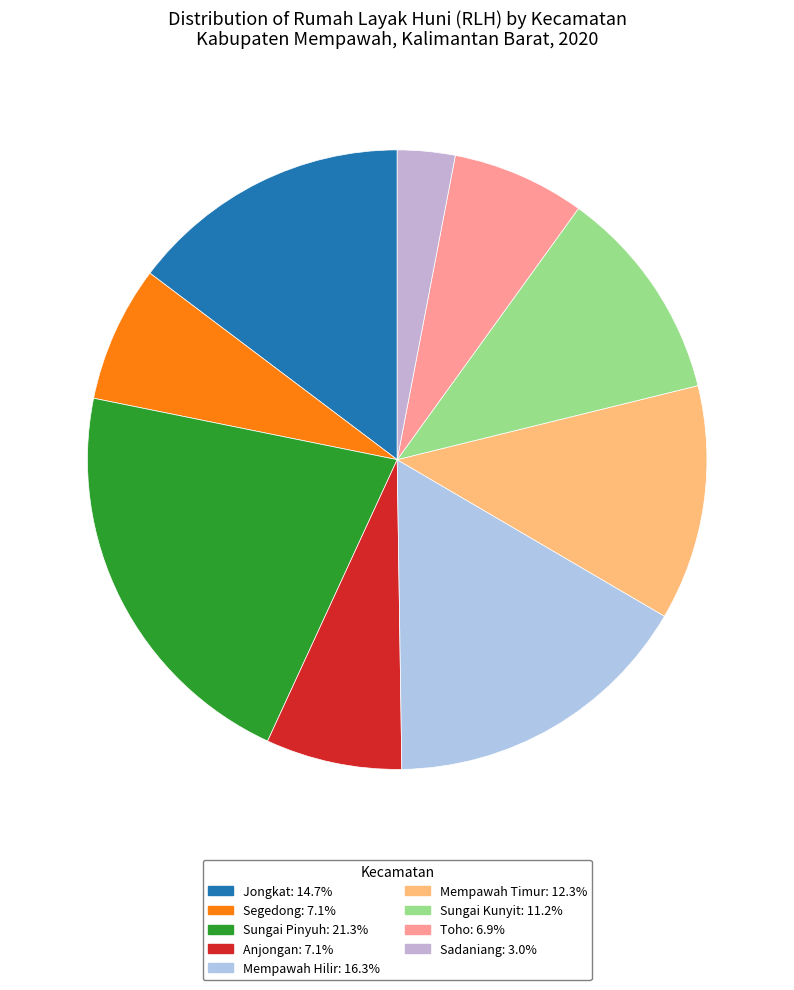

Count the number of slices in the pie.

9